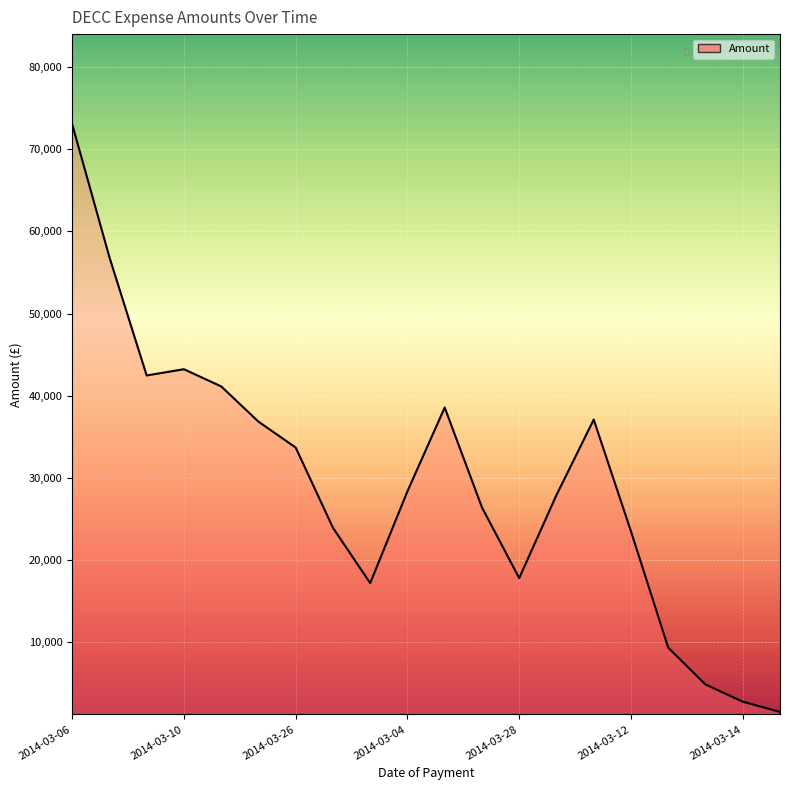

What is the greatest value displayed?

73041.3